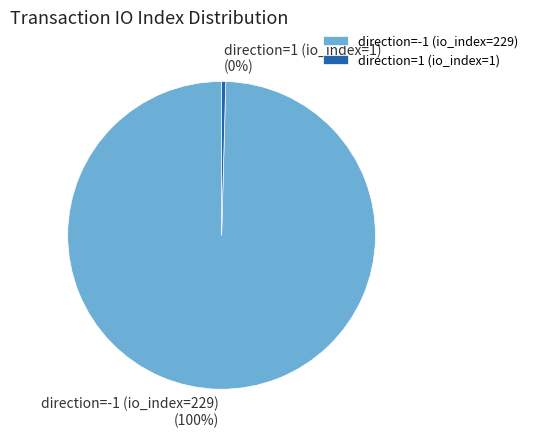

How many slices are in this pie chart?

2